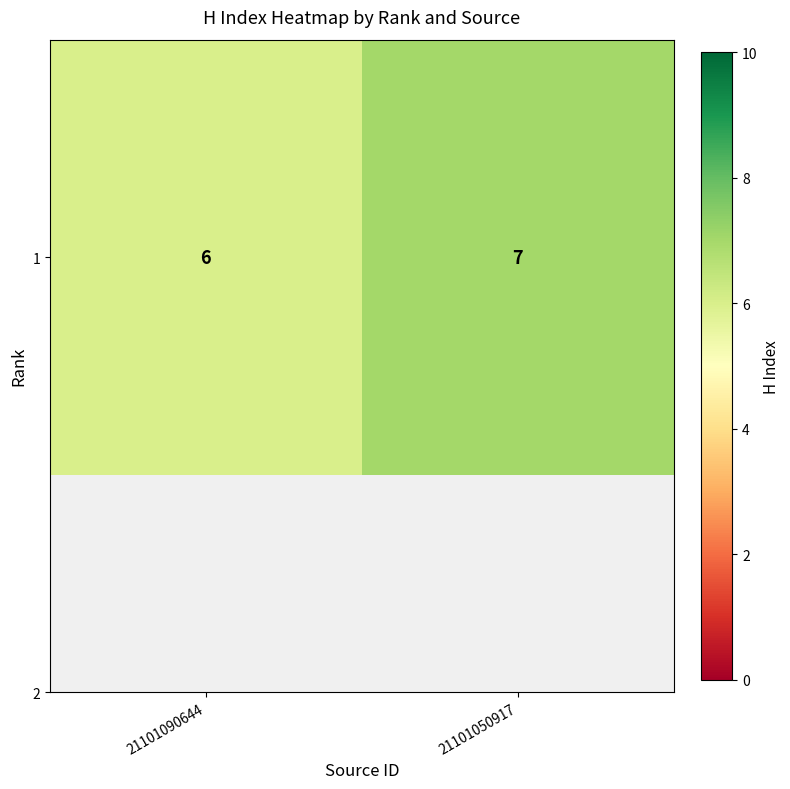

What is the maximum value shown in the chart?

7